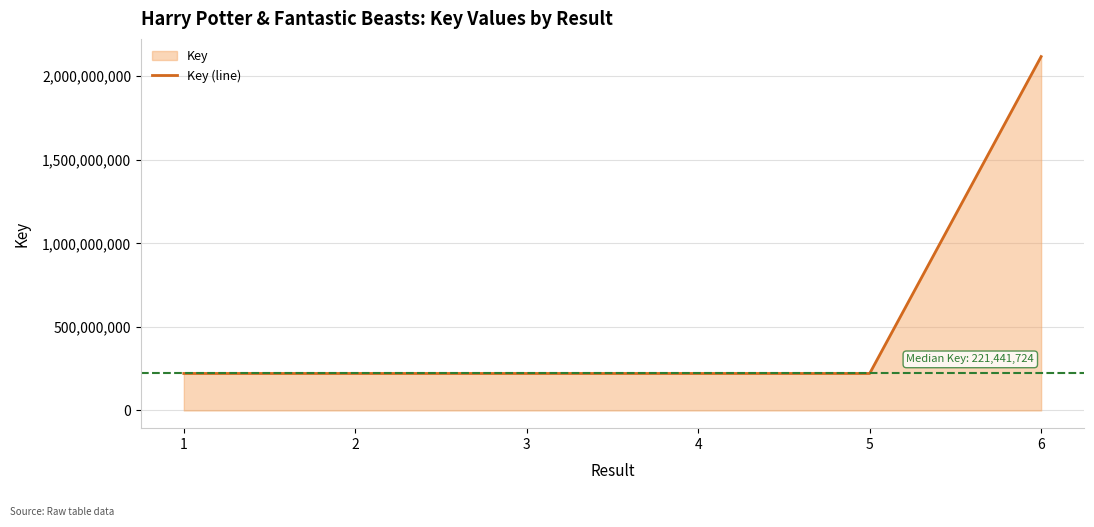

What value does the data have at 6?

2117613871